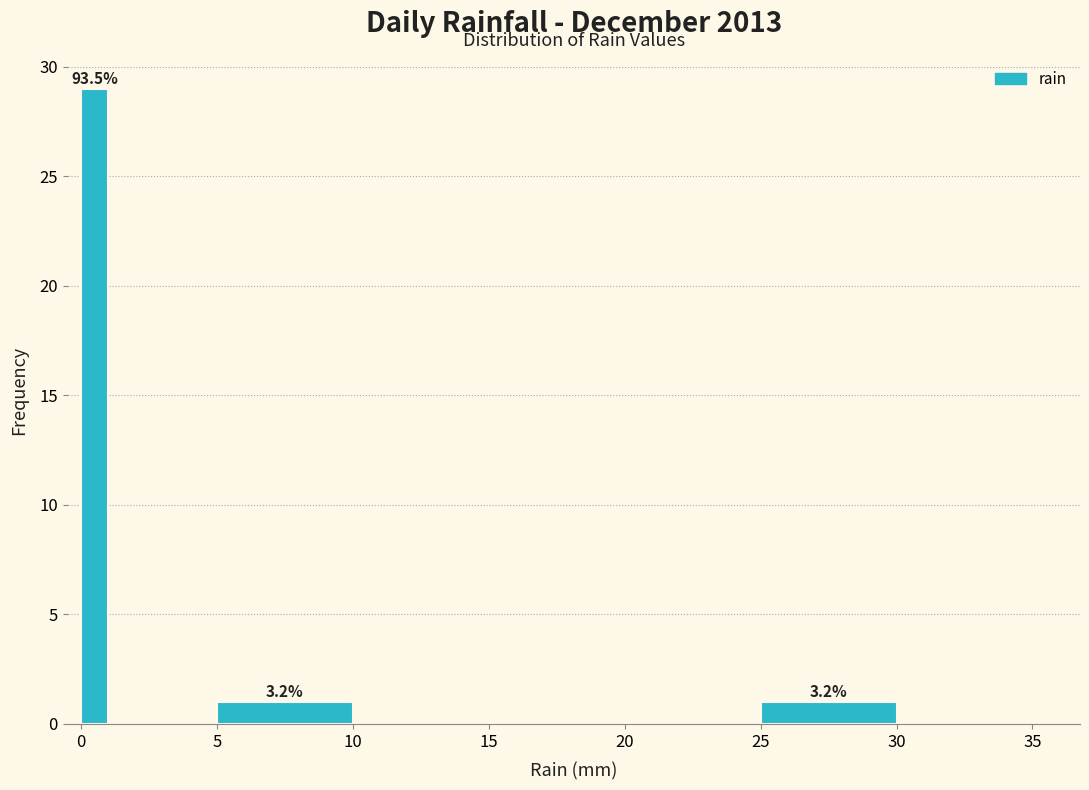

Around what value on the x-axis is the tallest bar? Give the approximate position of its centre, as read against the axis.

0.5